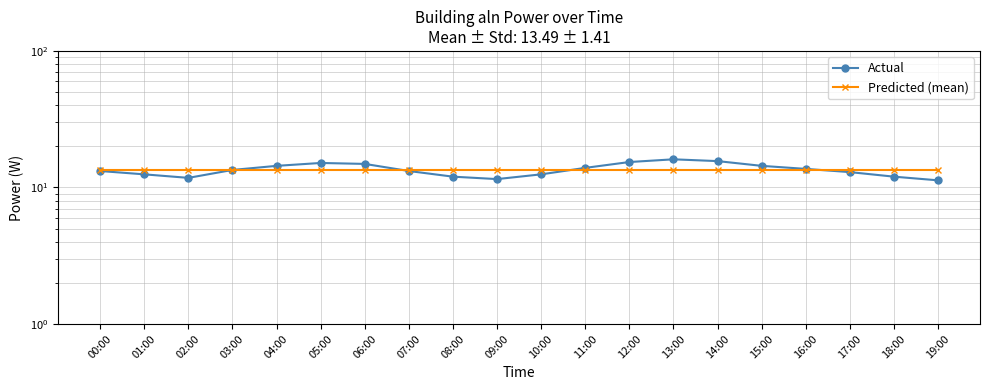

The value of Actual at 10:00 is 16.7. True or false?

False